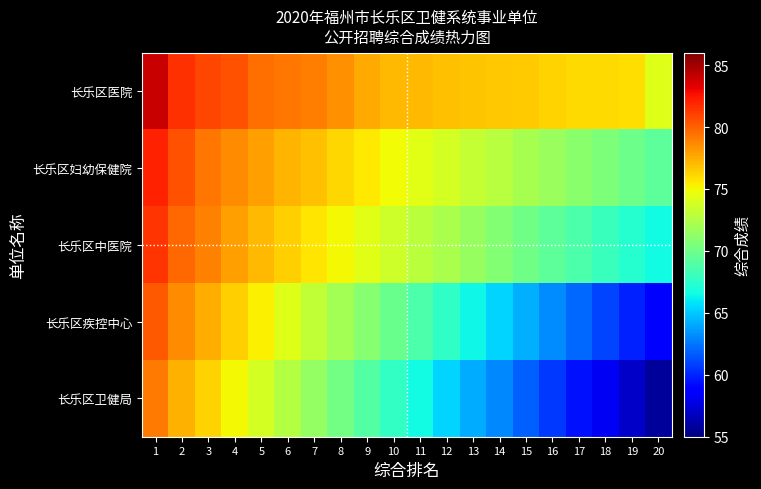

List the series in order of their peak value, highest first.

长乐区医院, 长乐区妇幼保健院, 长乐区中医院, 长乐区疾控中心, 长乐区卫健局